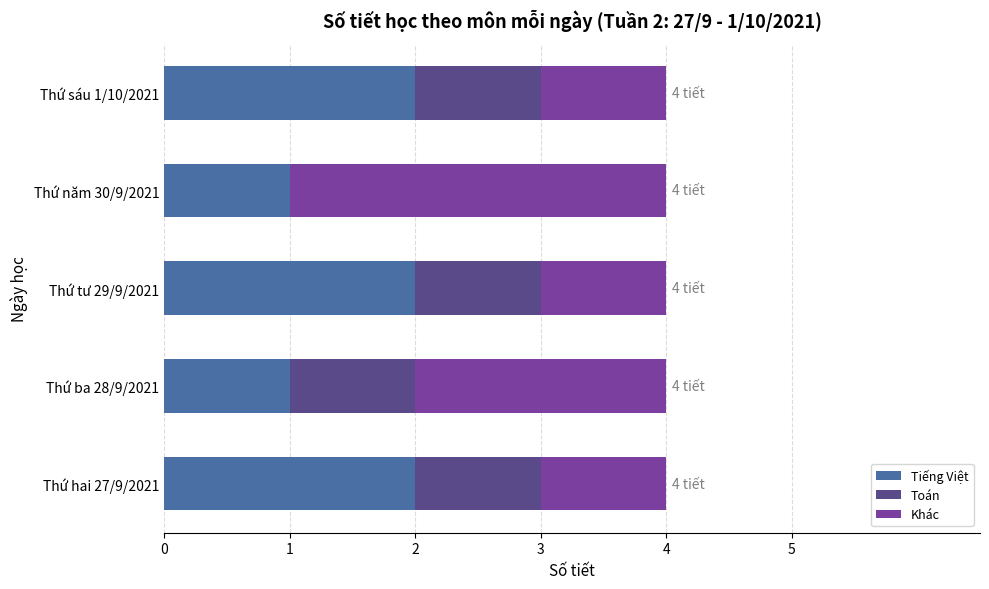

The Tiếng Việt series shows 1 at Thứ năm 30/9/2021. True or false?

True